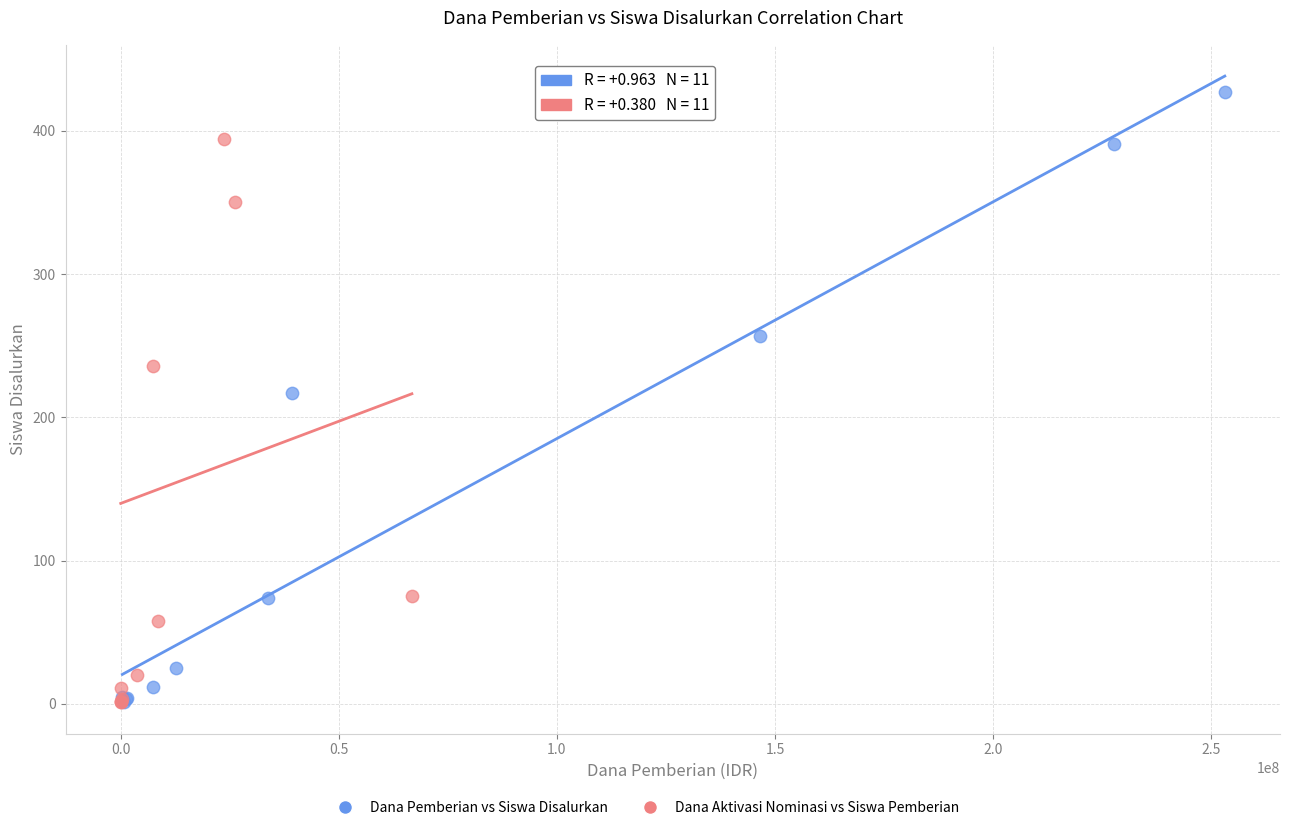

Which series has the largest Y range (max minus min)?

Dana Pemberian vs Siswa Disalurkan